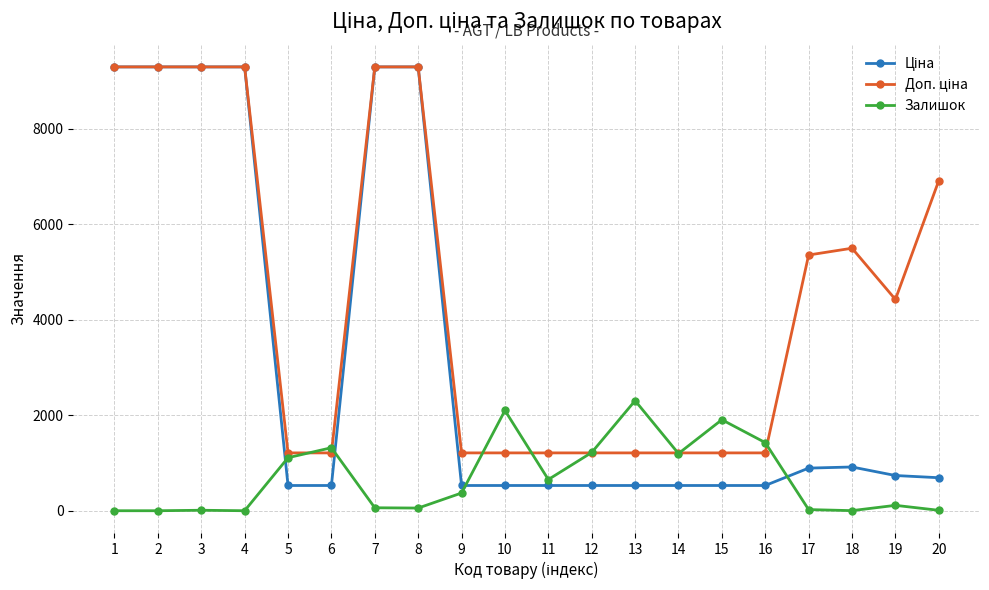

Is it true that Залишок equals 24.0 at 17?

True